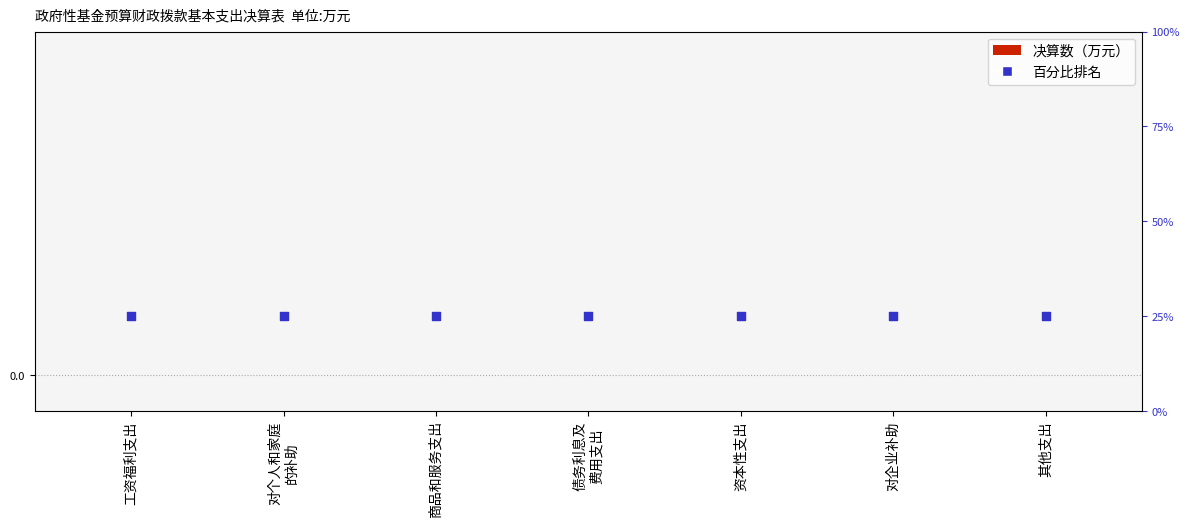

What is the total value across all series at 其他支出?

25